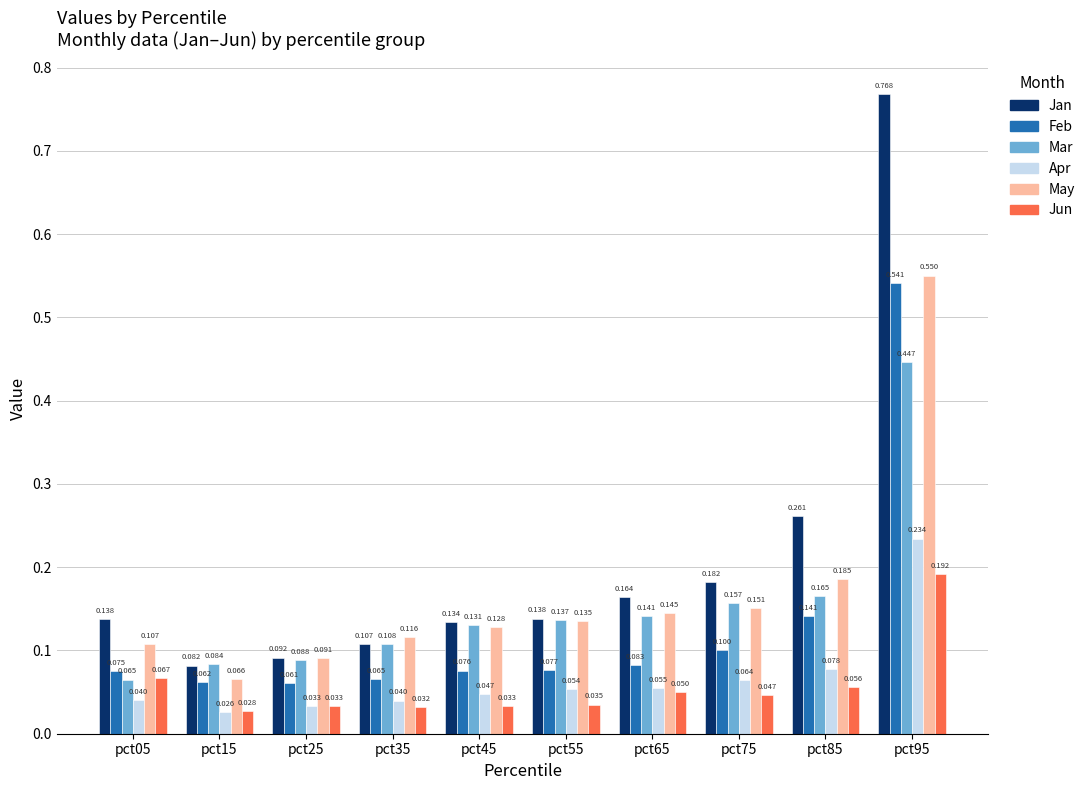

What is the spread (max minus min) of values at pct65?

0.1